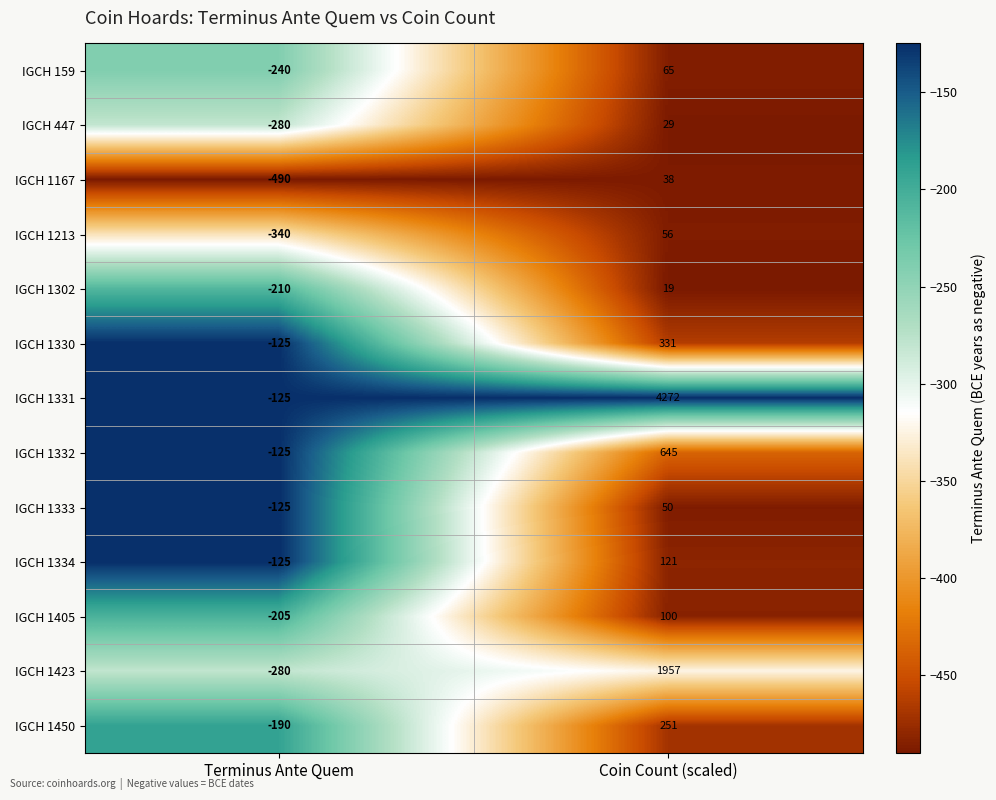

What is the sum of all IGCH 1423 values?

1677